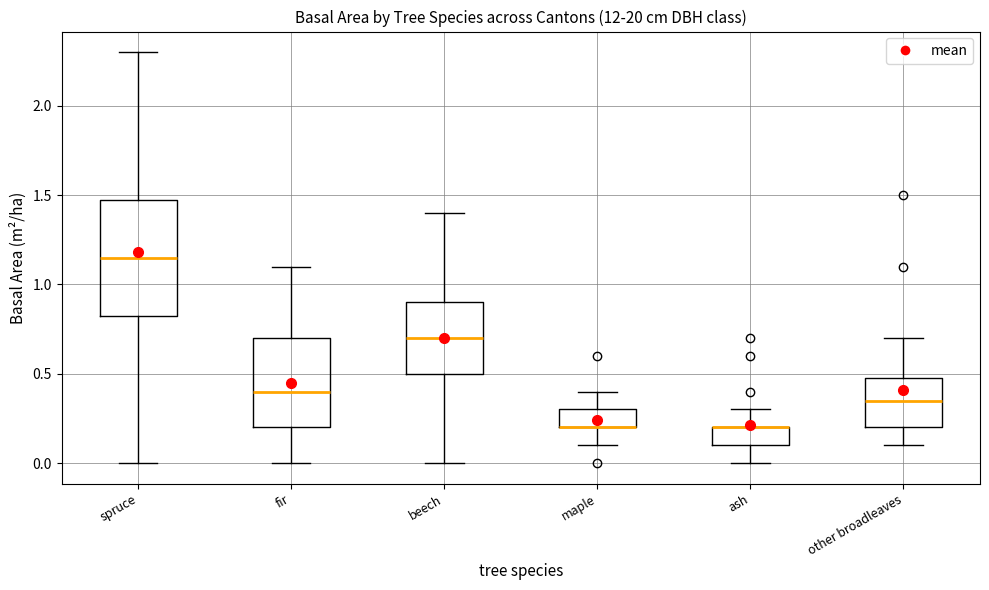

Which box is the tallest, from its lower edge to its upper edge?

spruce